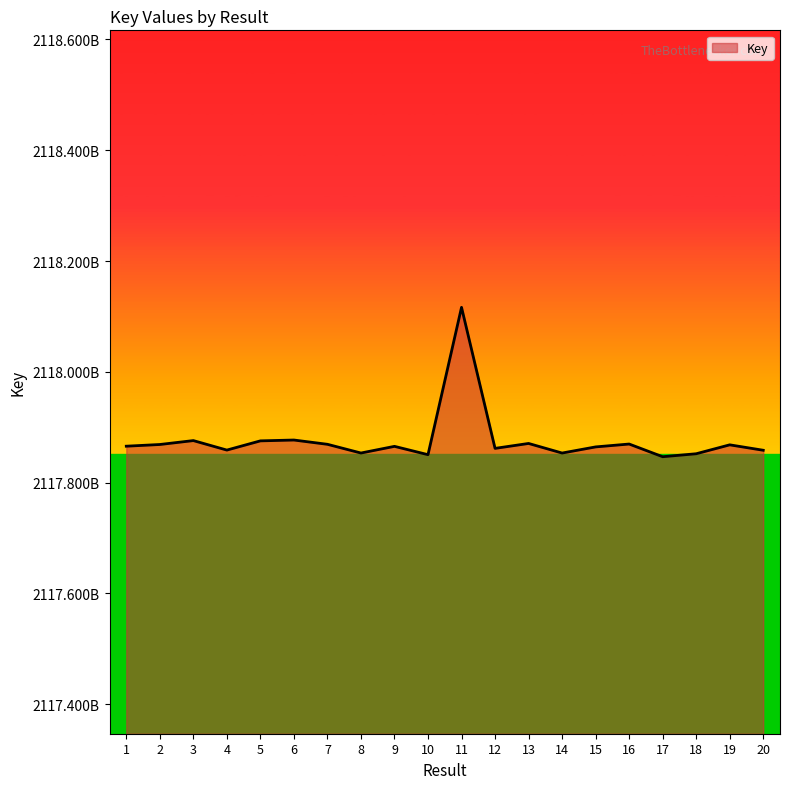

What is the average value?

2117876106